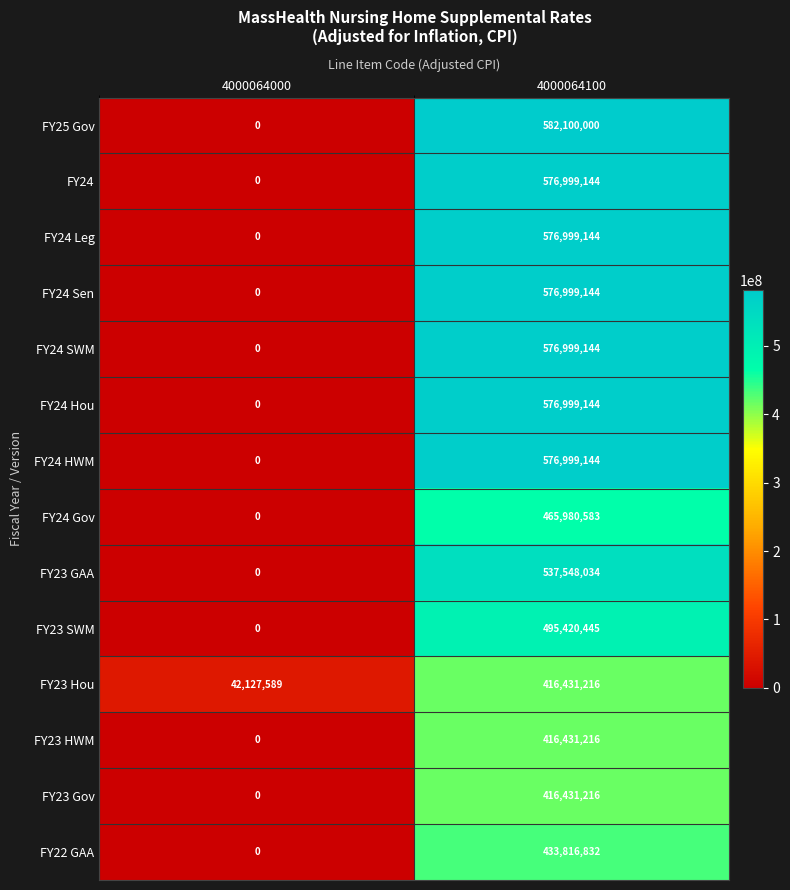

What is the difference between the FY23 GAA values at 4000064000 and 4000064100?

537548034